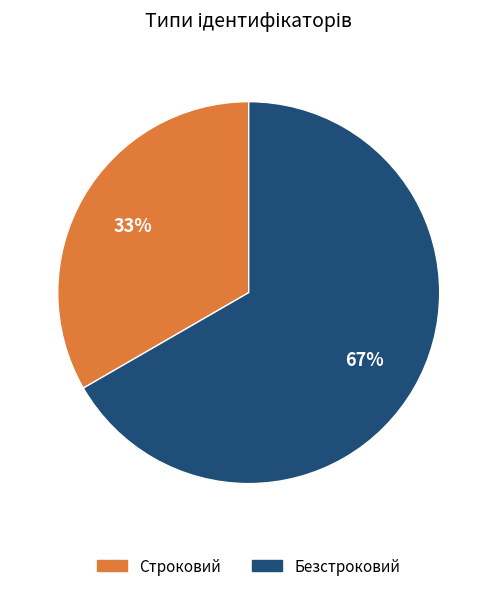

Rank the categories by value from highest to lowest.

Безстроковий, Строковий